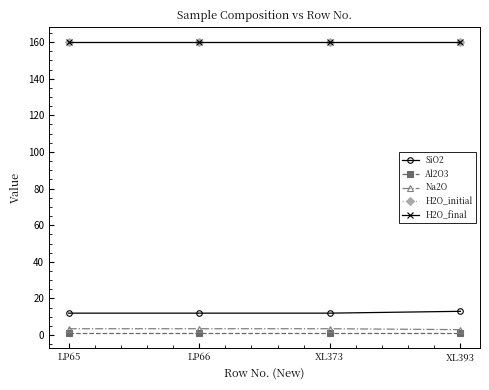

Is this an area chart (filled region under the line)?

No